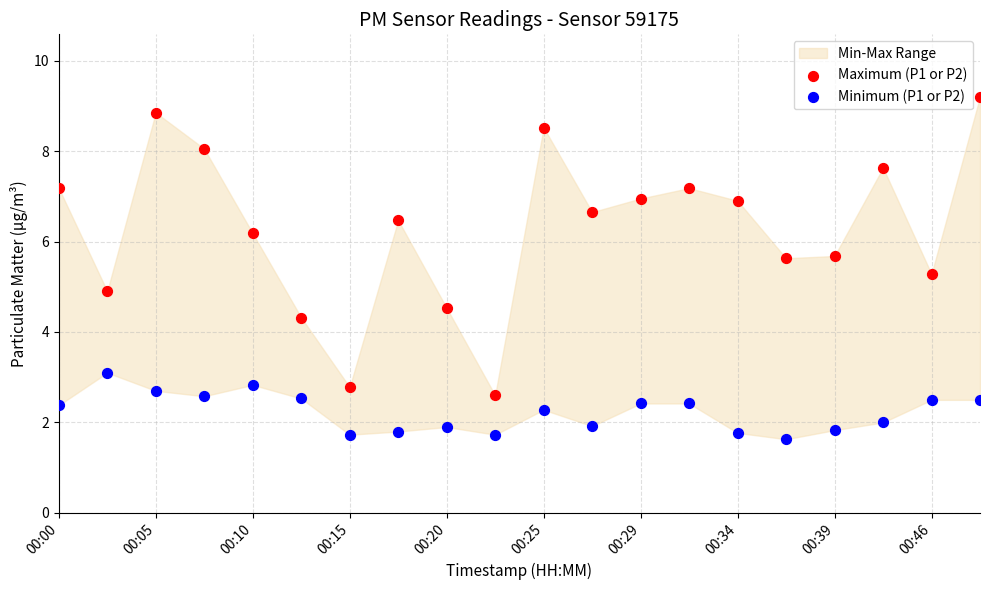

Which series reaches the minimum Y coordinate?

Minimum (P1 or P2)